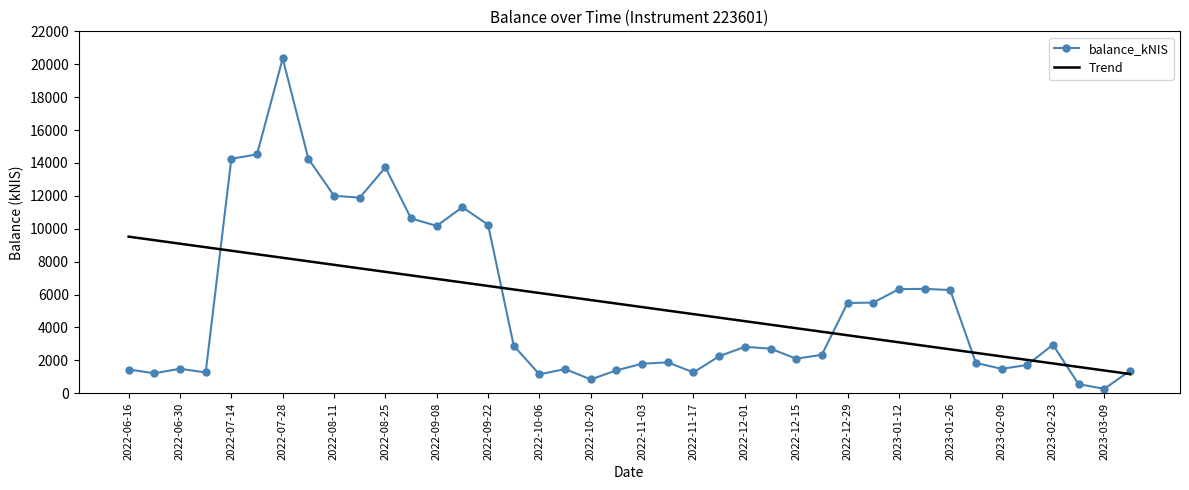

Count the number of categories in the chart.

40